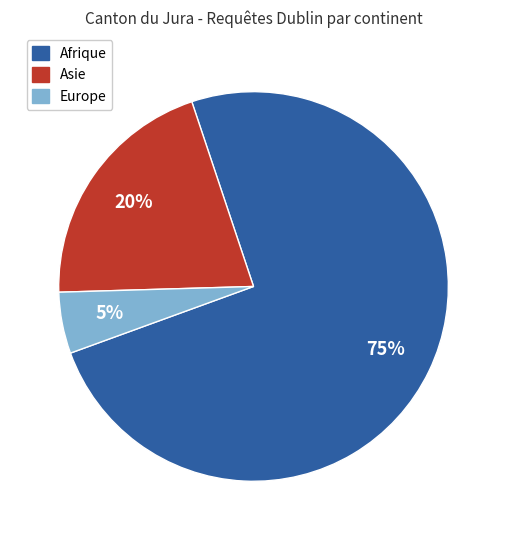

To the nearest percent, what is the difference between the Europe and Asie slice percentages?

15%